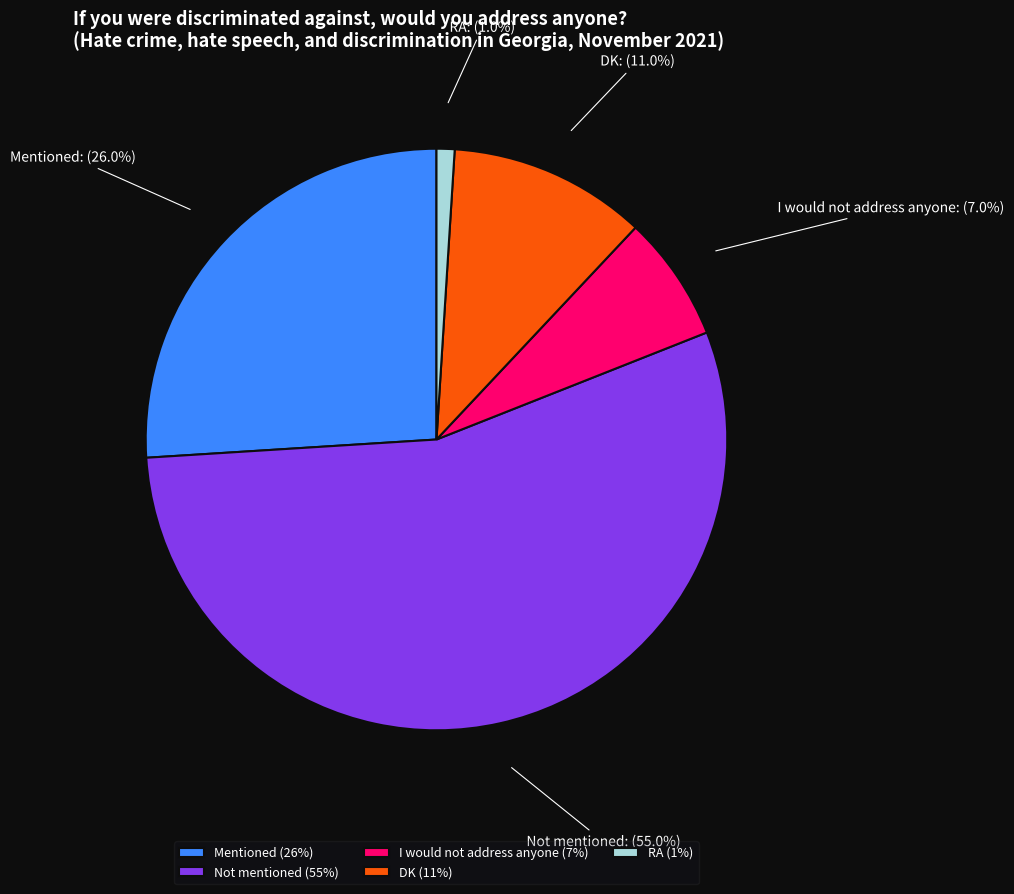

What percentage is the I would not address anyone slice, to the nearest percent?

7%